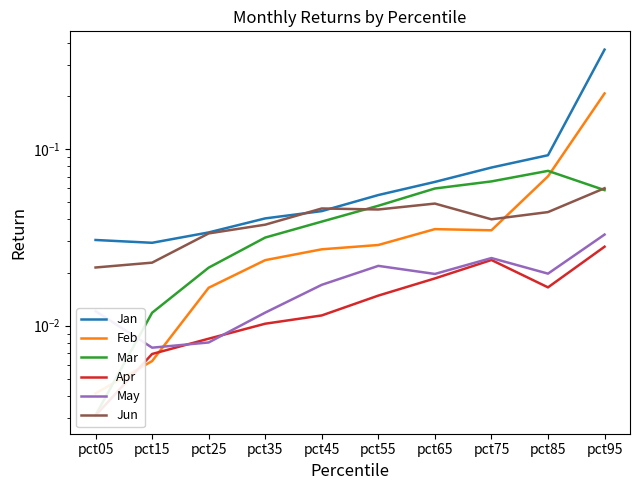

List the series in order of their peak value, highest first.

Jan, Feb, Mar, Jun, May, Apr